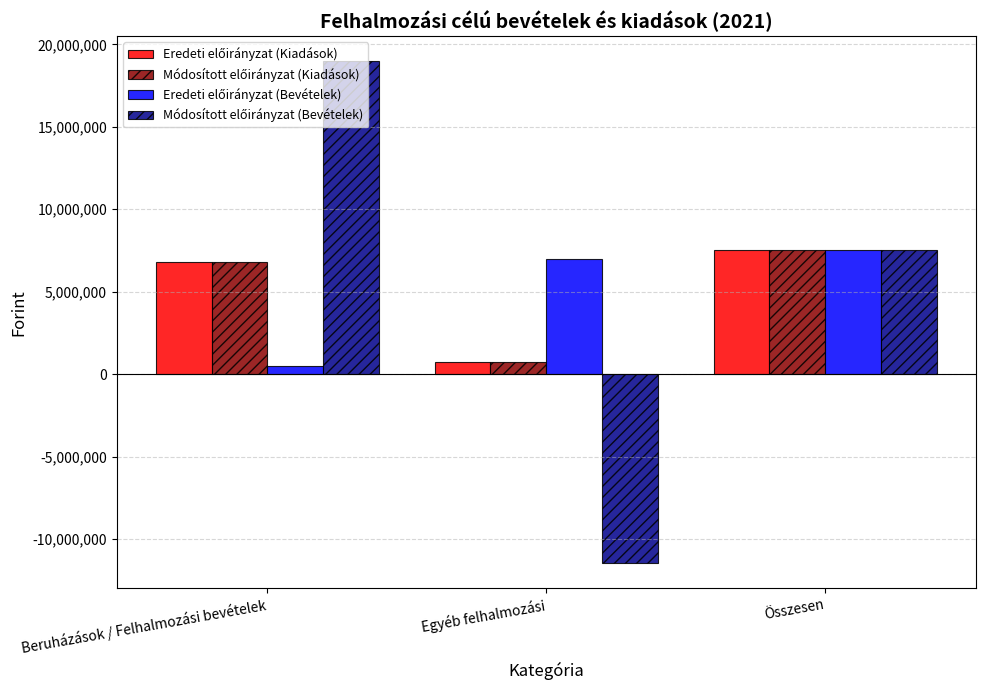

At which category does the chart reach its minimum across all series?

Egyéb felhalmozási